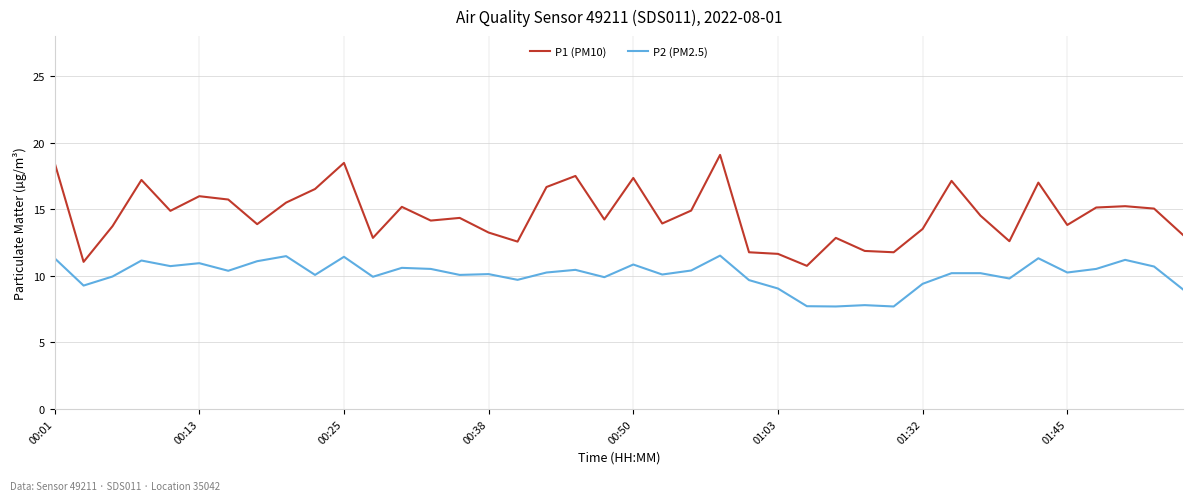

What is the greatest value displayed?

19.1